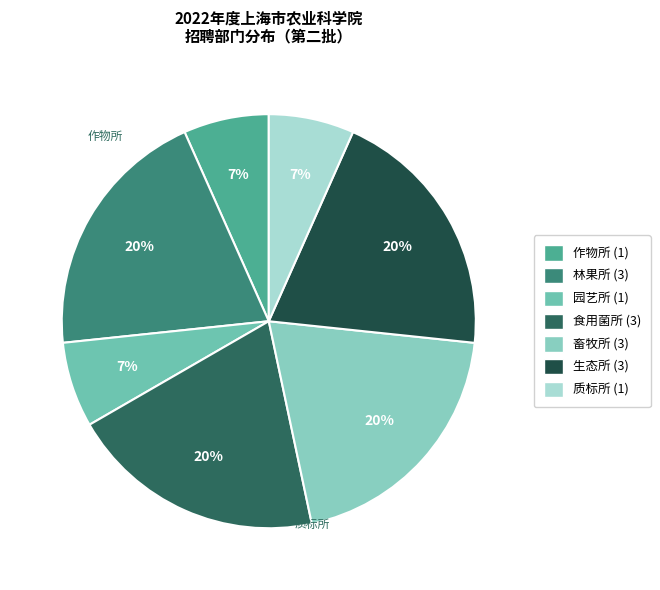

Is there any slice that represents more than half of the pie?

No